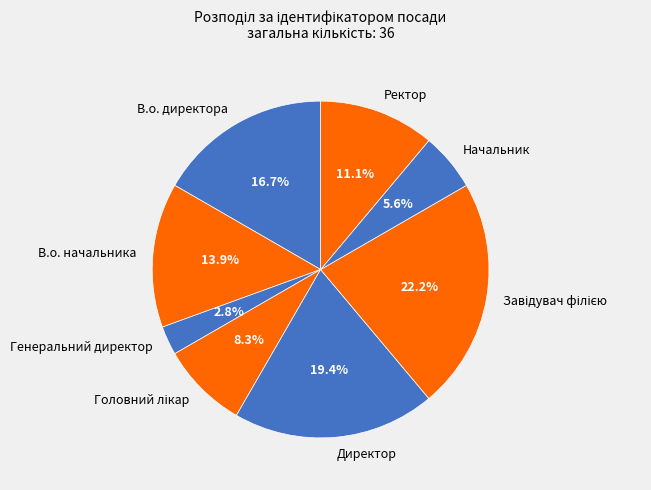

Is there any slice that represents more than half of the pie?

No